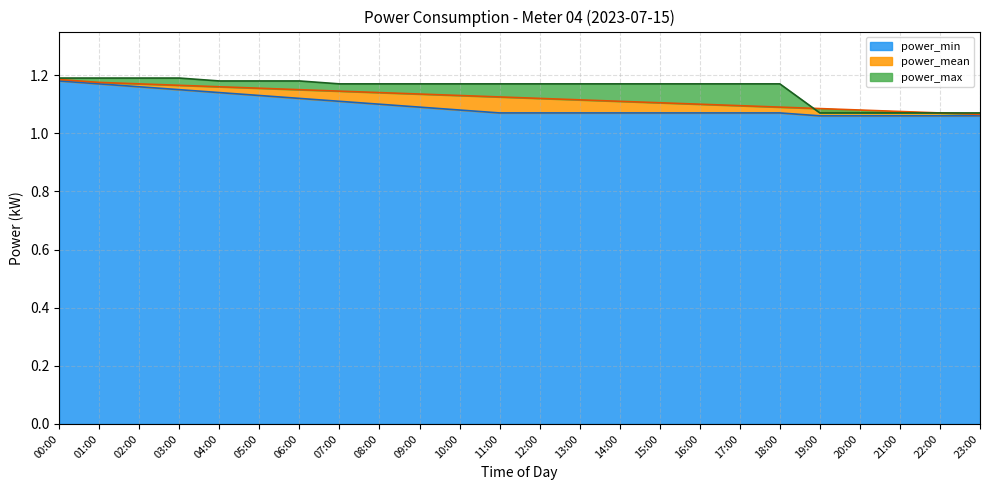

Count the power_min values in the range 1 to 2.

24